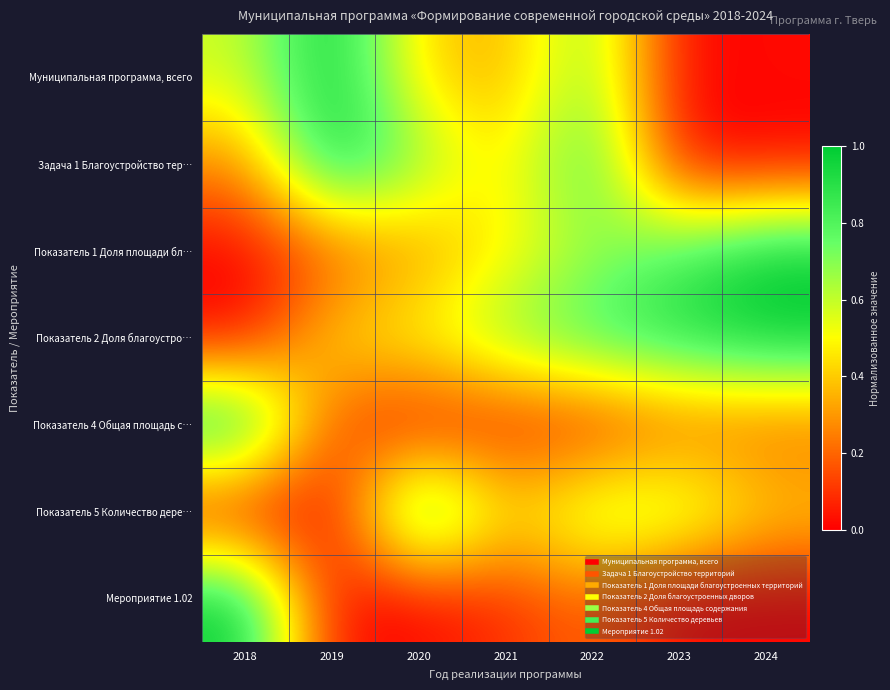

How many categories are shown in the chart?

7